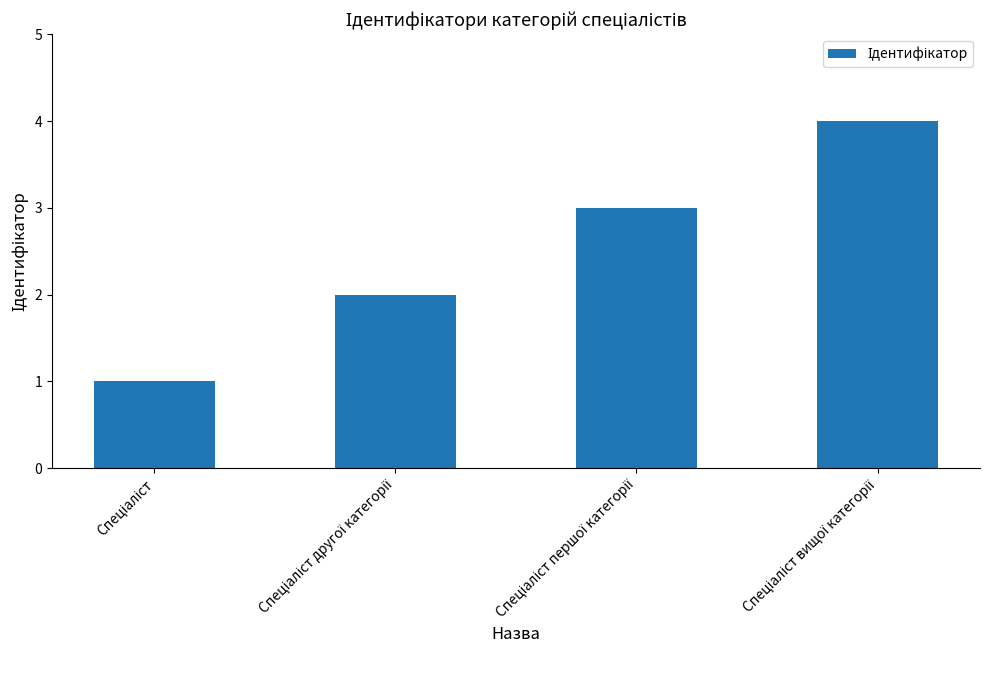

Reading left to right, transcribe all the data shown in this chart.

1	2	3	4